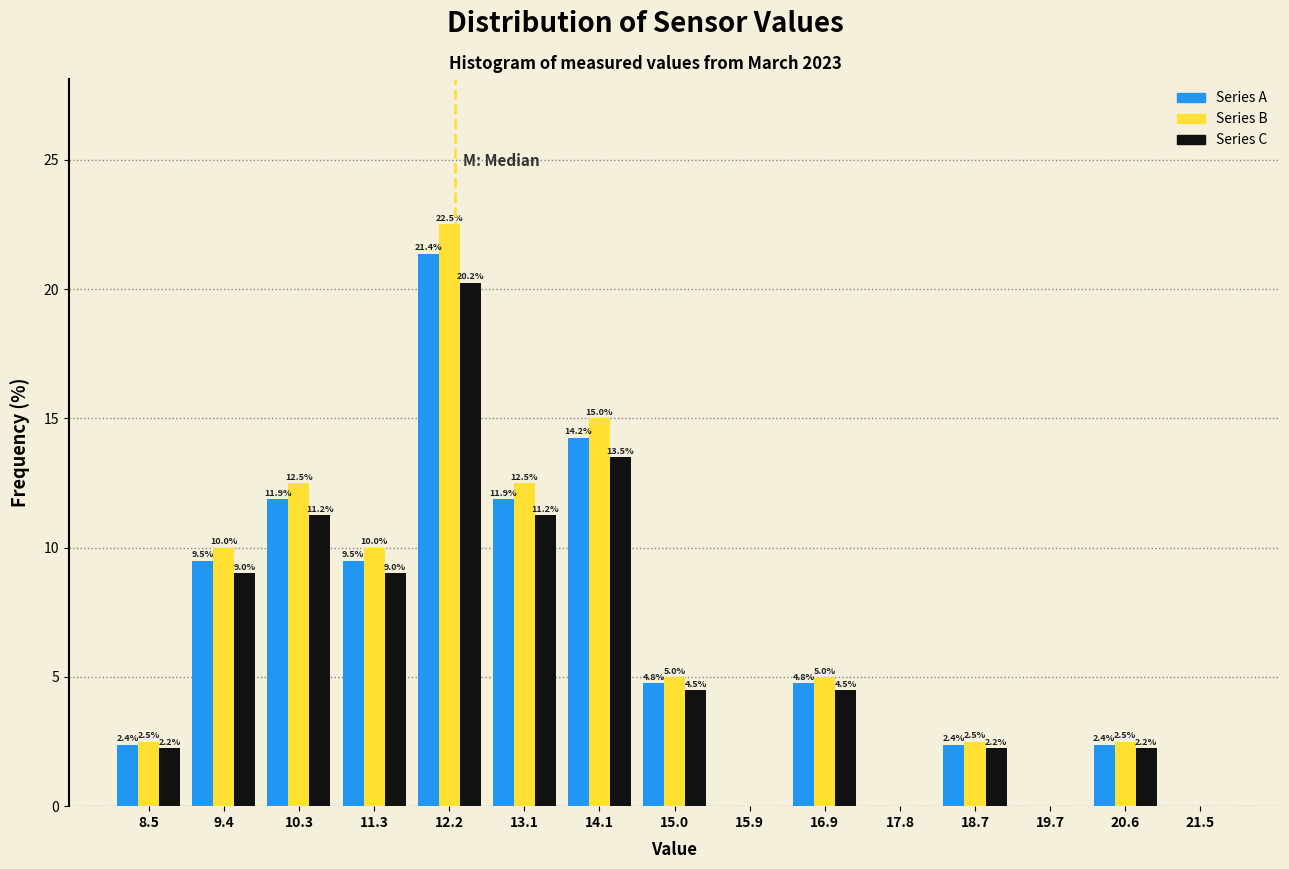

In the Series C series, which range on the x-axis has the tallest bar?

11.7 to 12.7